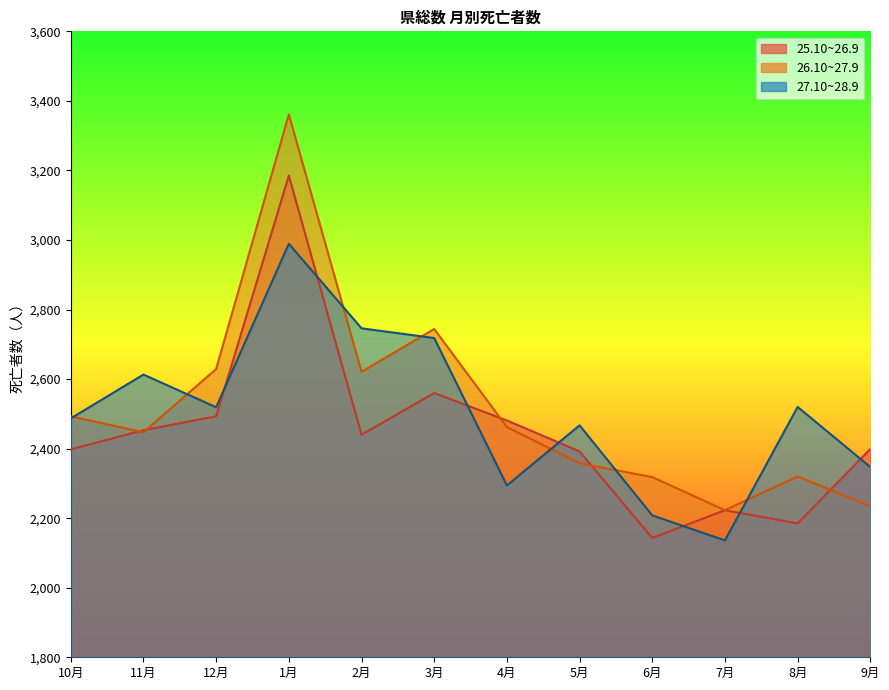

In 27.10~28.9, how many points are lower than both neighbors (excluding endpoints)?

3